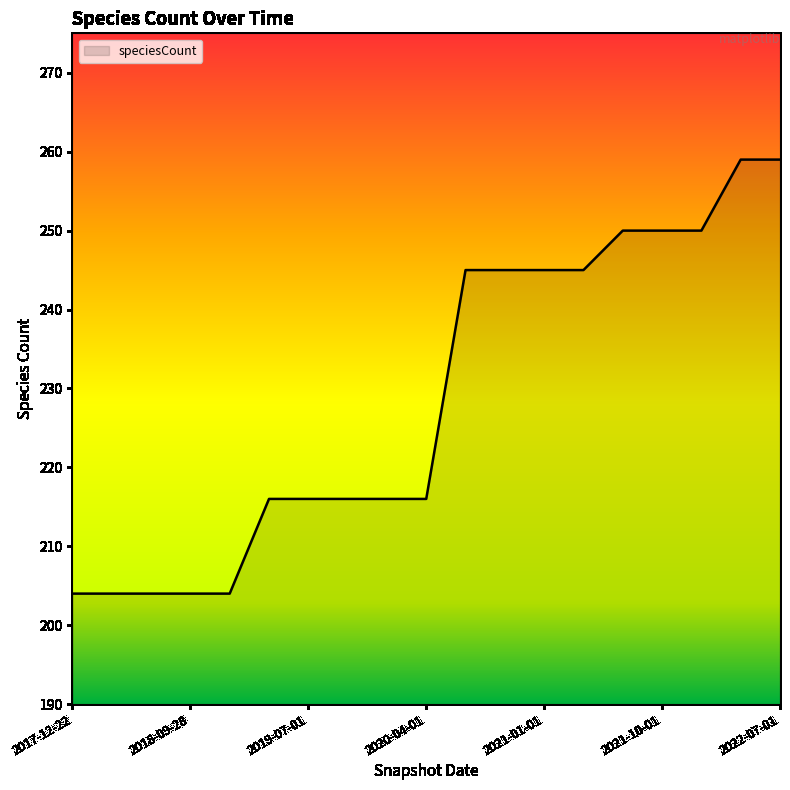

What is the greatest value displayed?

259